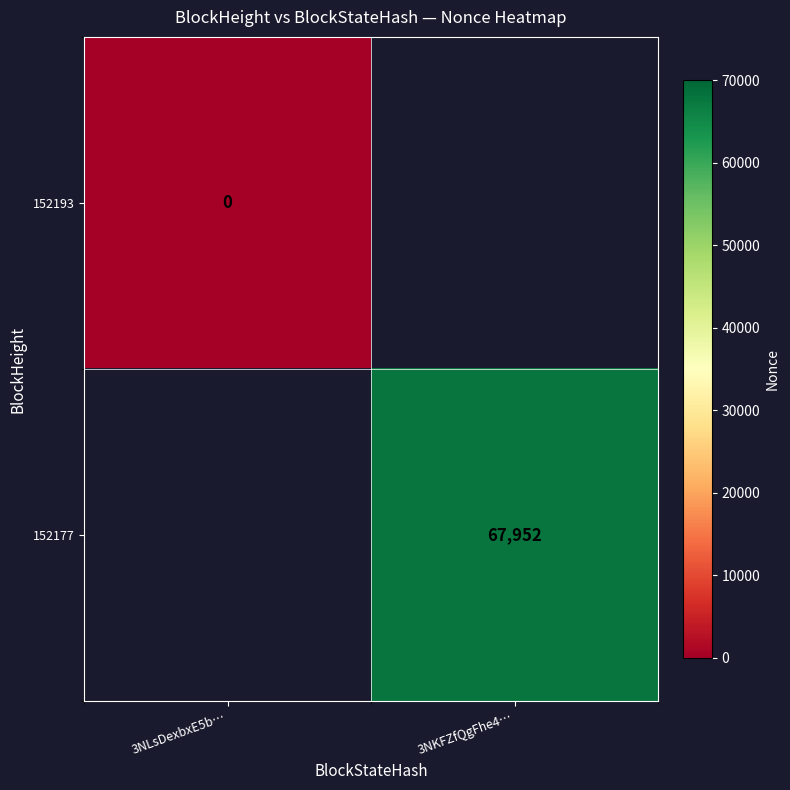

The 152177 series shows 92804 at 3NKFZfQgFhe4…. True or false?

False